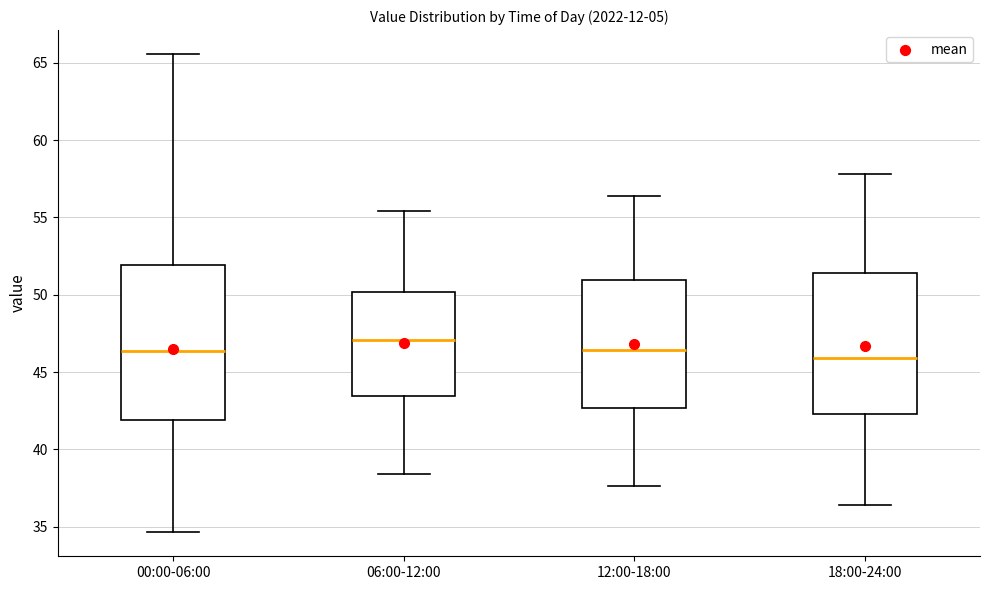

Where does the upper whisker of the box for 18:00-24:00 end on the y-axis? The values are not printed on the chart, so give them approximately, as read against the axis.

58.0